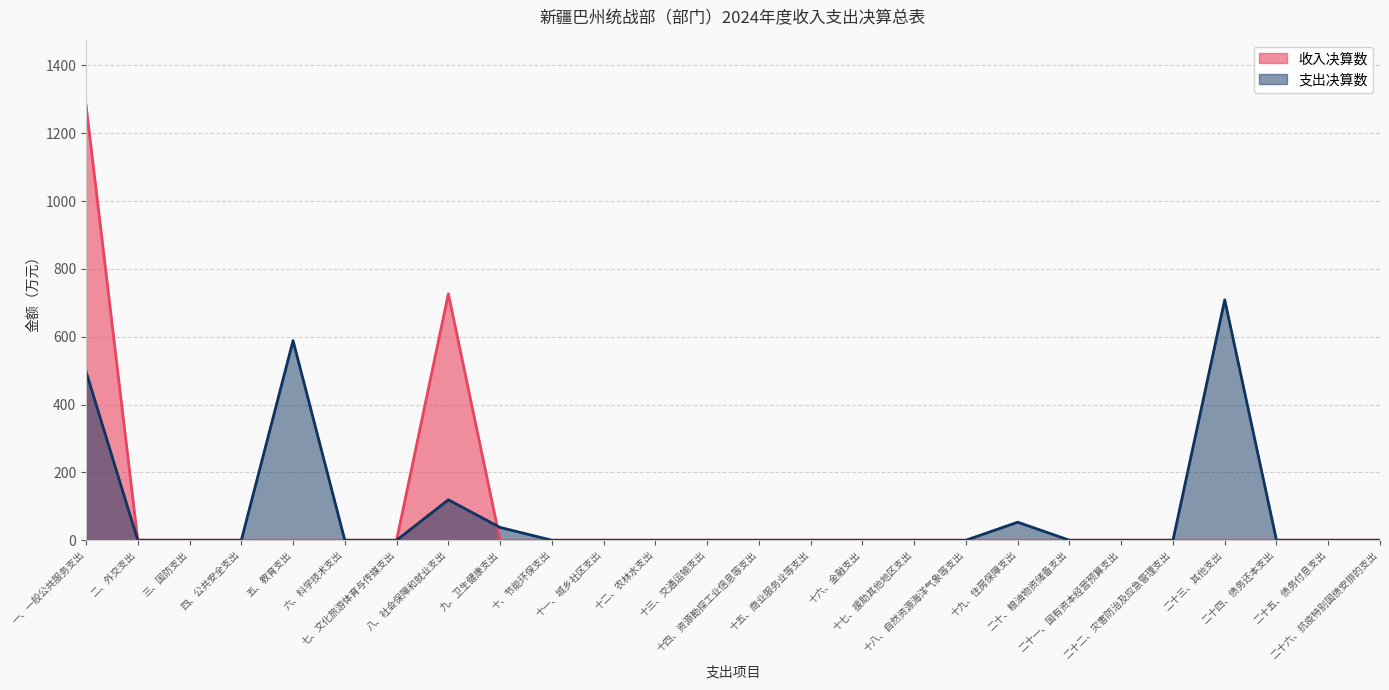

What position from the right is 十七、援助其他地区支出?

10